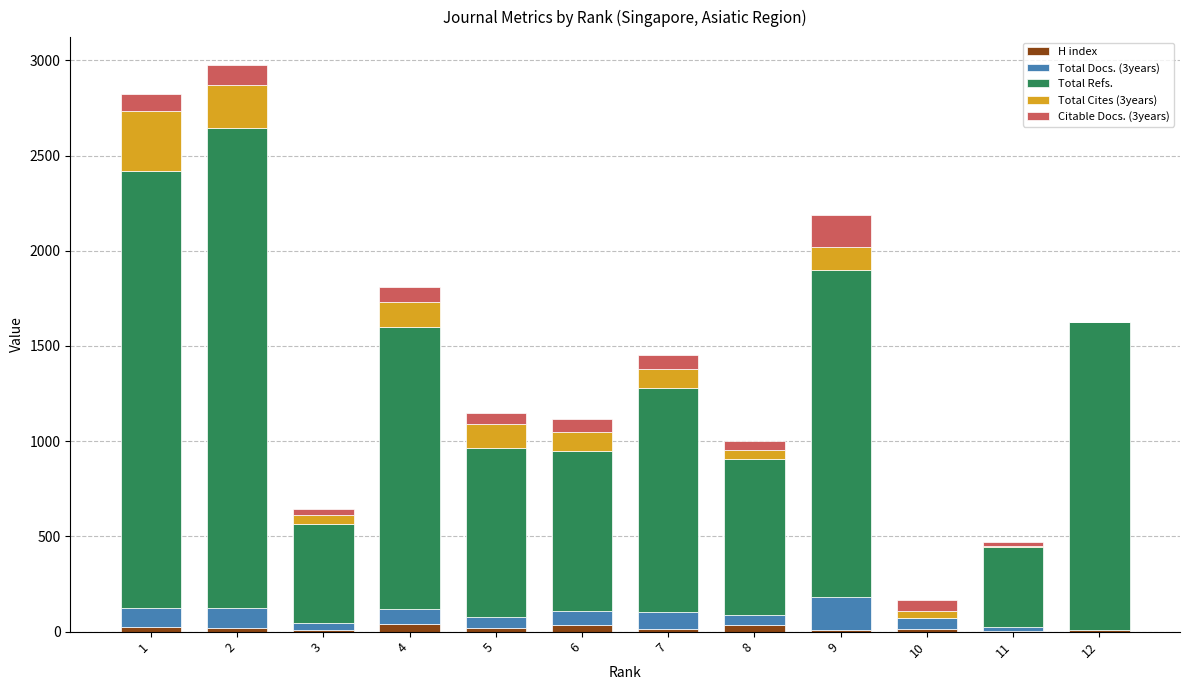

What is the average value of the Total Cites (3years) series?

104